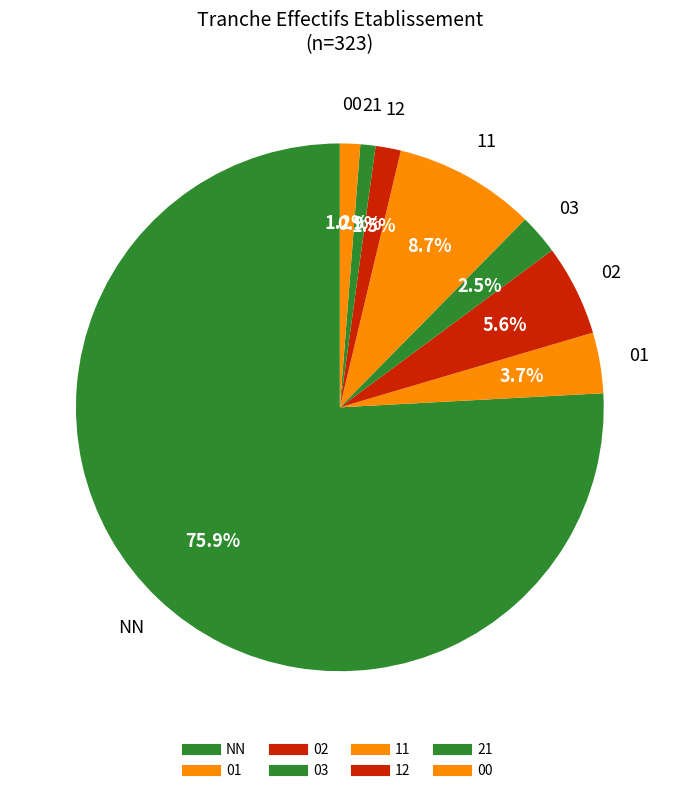

To the nearest percent, what is the average slice percentage?

12%